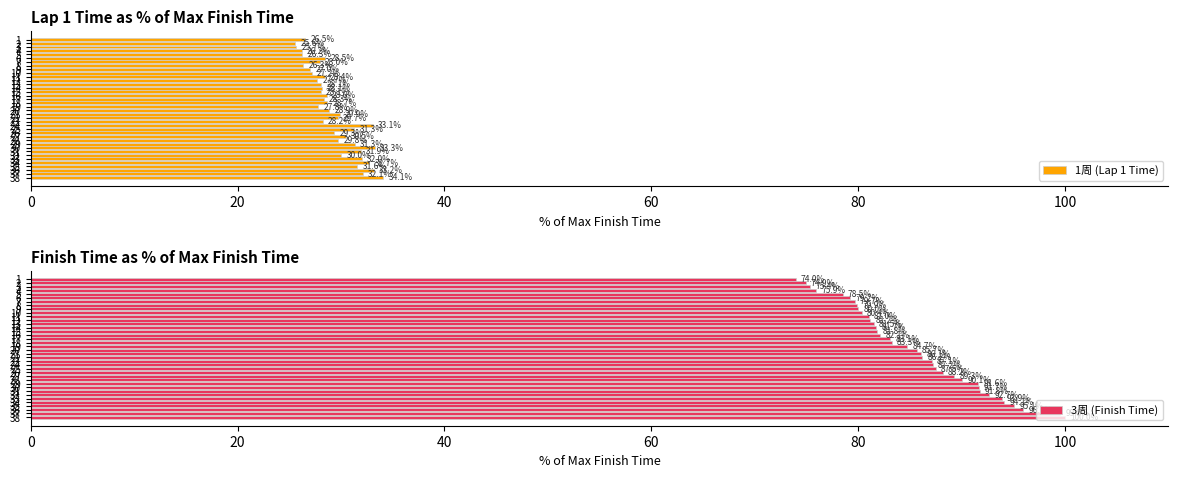

How many values in the 1周 (Lap 1 Time) series are below 28?

11